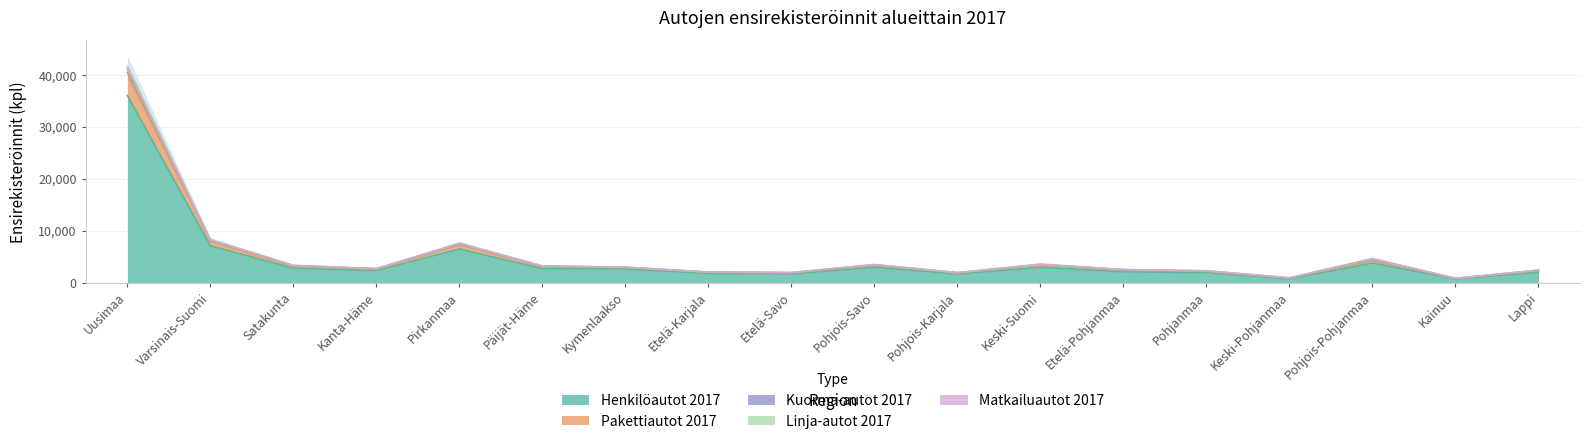

At which category does Henkilöautot 2017 reach its first local peak?

Pirkanmaa